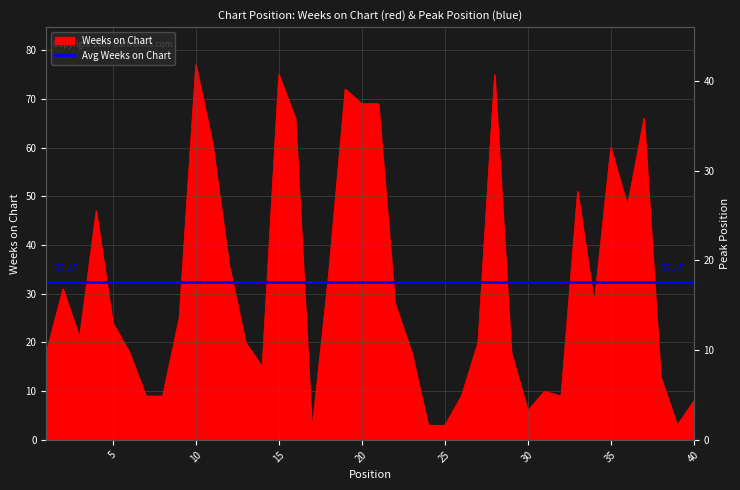

What is the difference between the Weeks on Chart values at 10 and 11?

16